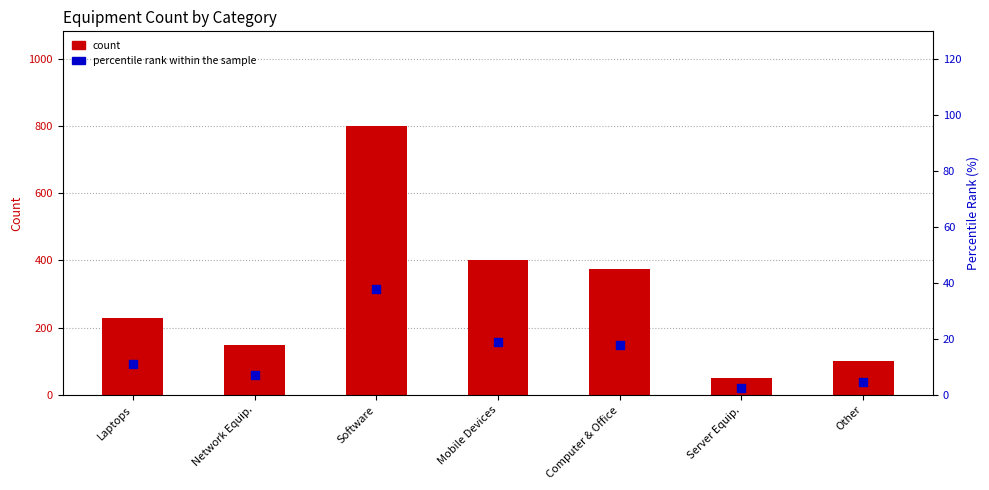

Which series has the largest total across all categories?

count